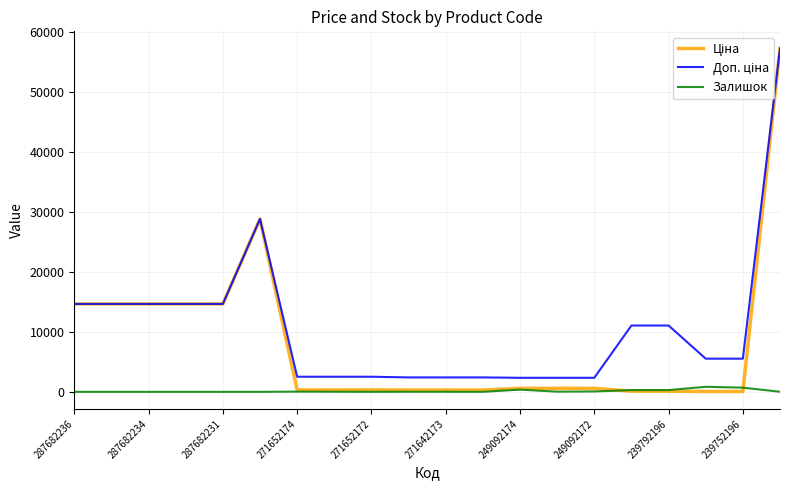

What is the greatest value displayed?

57235.5